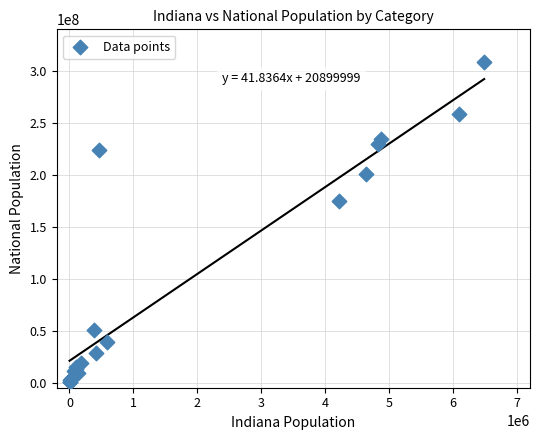

What Y value in the scatter plot is closest to 154563973?

175134916